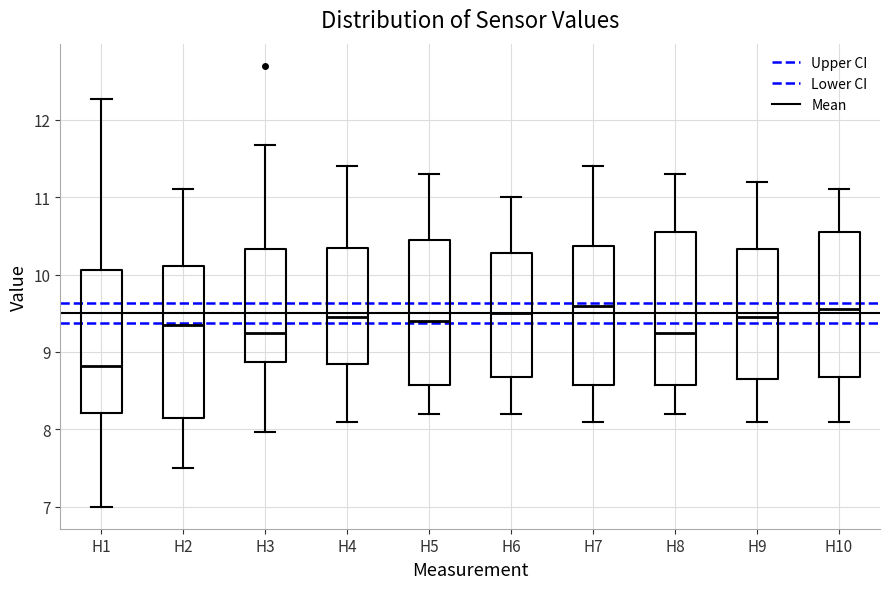

Where does the lower whisker of the box for H4 end on the y-axis? The values are not printed on the chart, so give them approximately, as read against the axis.

8.1